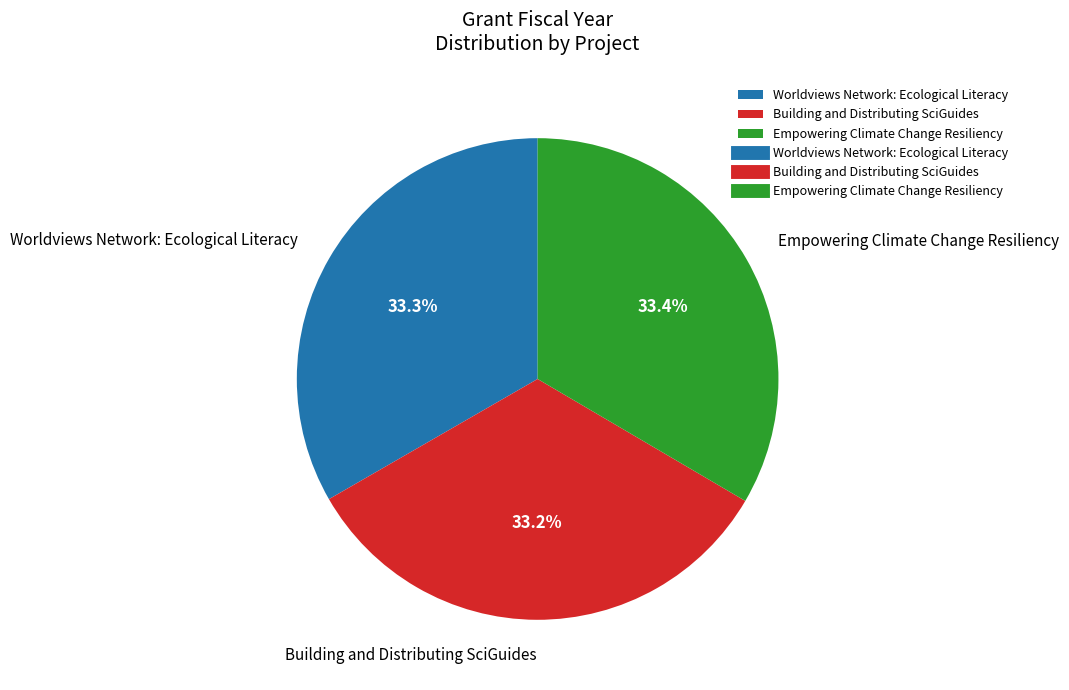

What percentage is NOT represented by Worldviews Network: Ecological Literacy?

66.7%